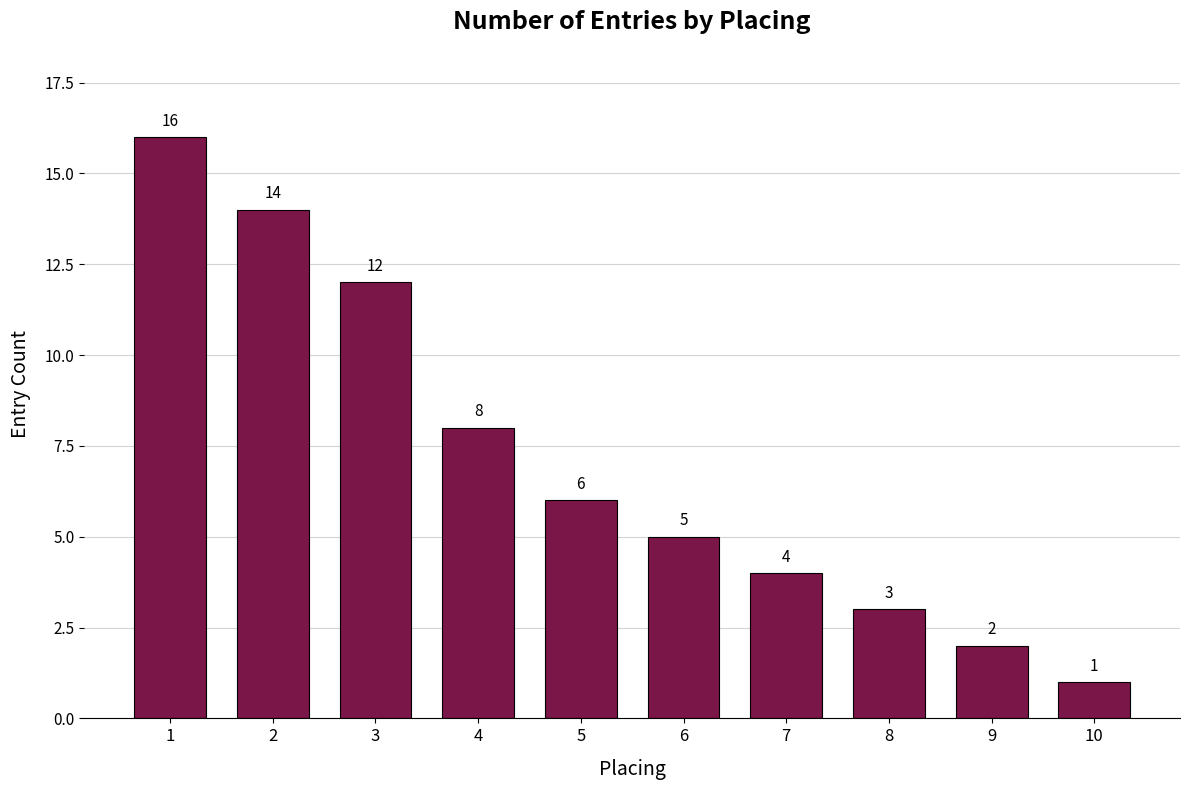

What is the smallest value displayed?

1